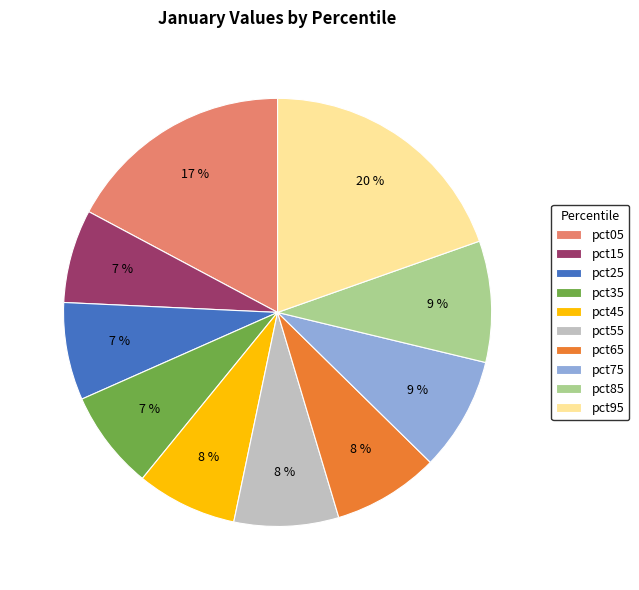

The pct05 slice represents 17% of the pie. True or false?

True